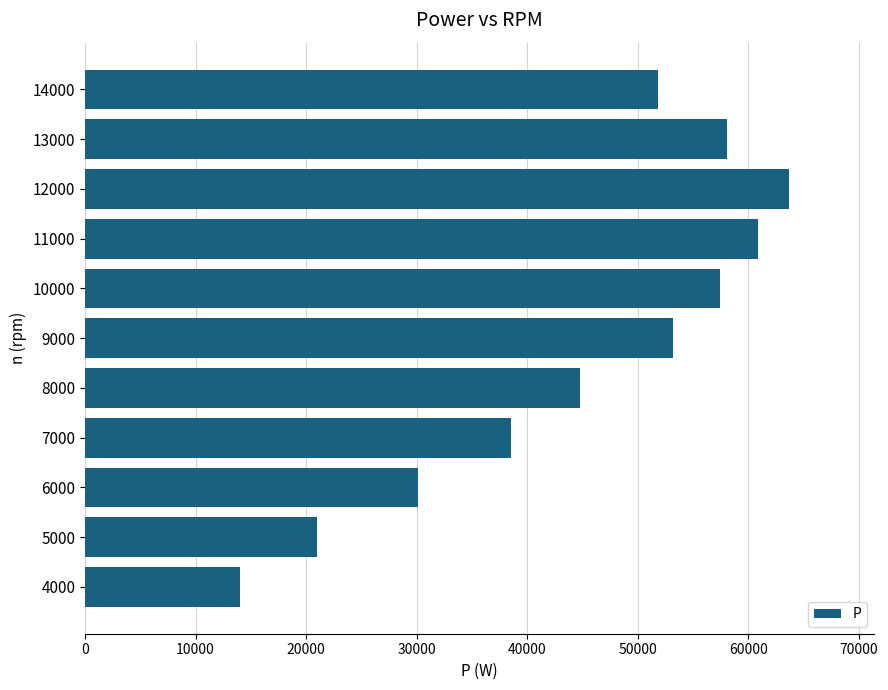

What is the difference between the values at 9000 and 5000?

32200